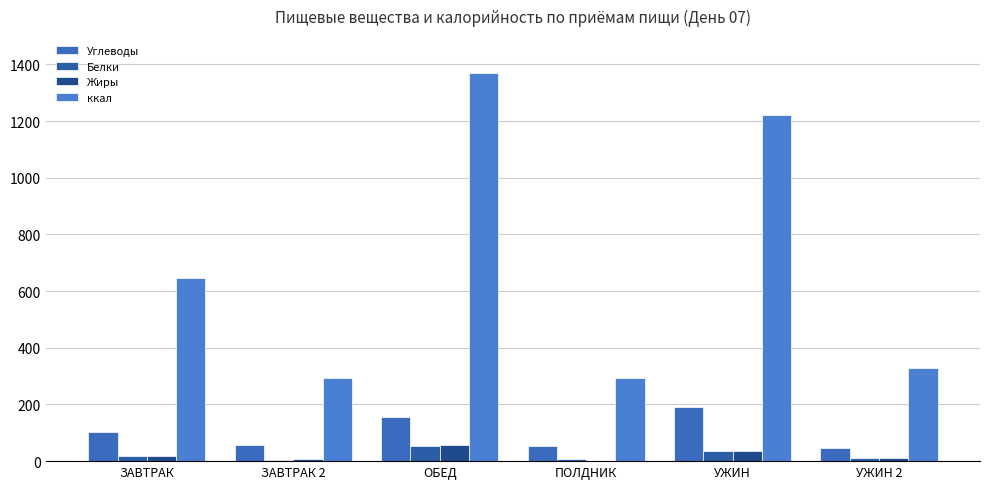

Count the number of data series in this chart.

4